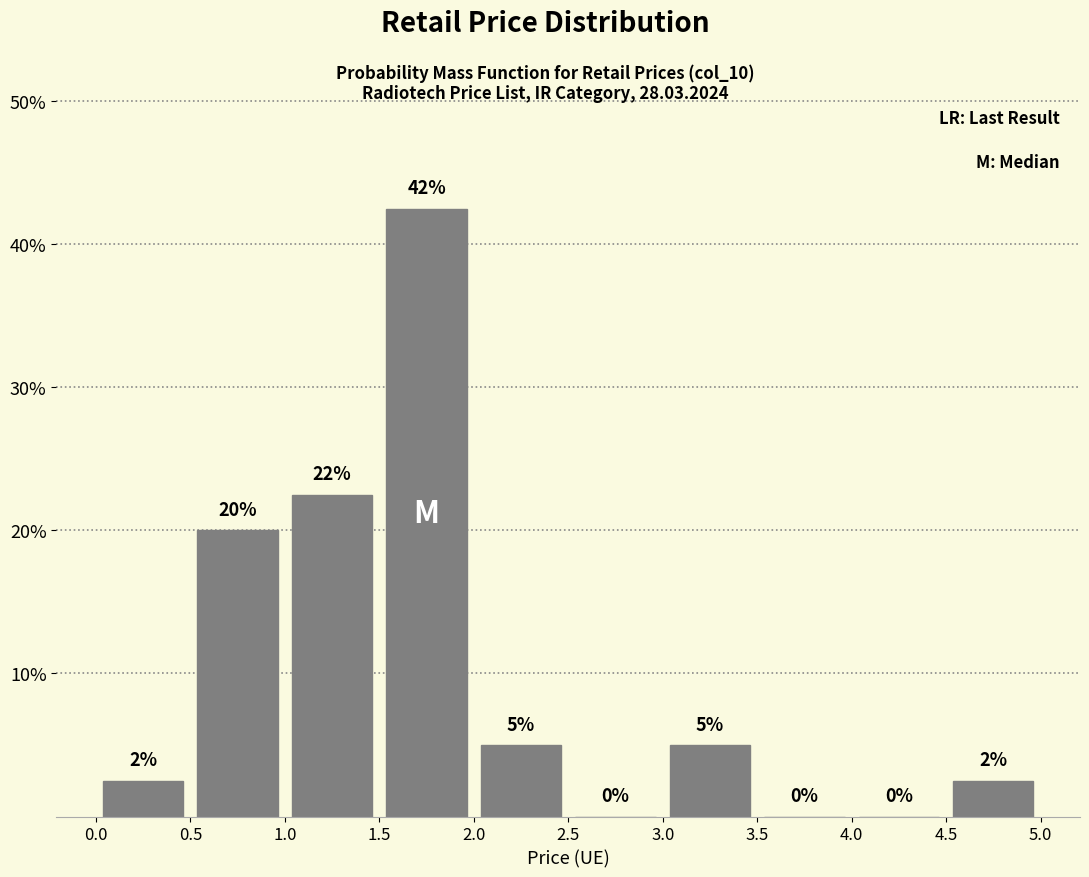

Which range on the x-axis has the tallest bar?

1.5 to 2.0